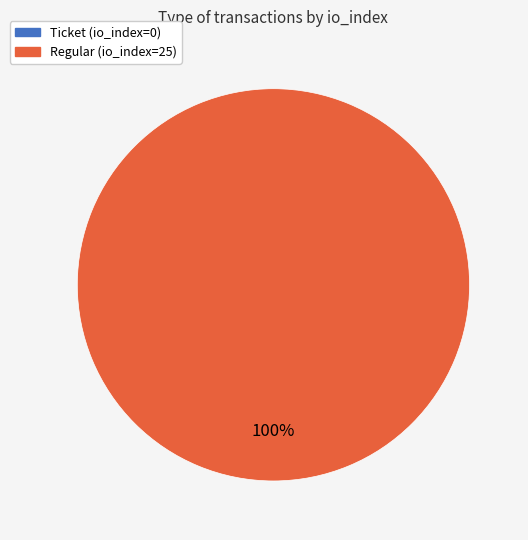

To the nearest percent, what is the combined percentage of Ticket (io_index=0) and Regular (io_index=25)?

100%